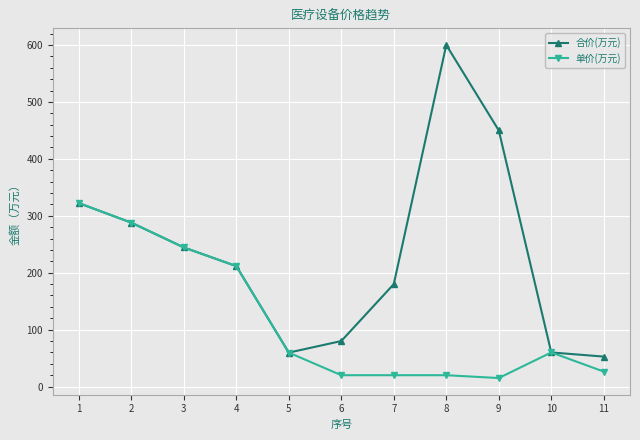

Rank the series by their maximum value, from highest to lowest.

合价(万元), 单价(万元)